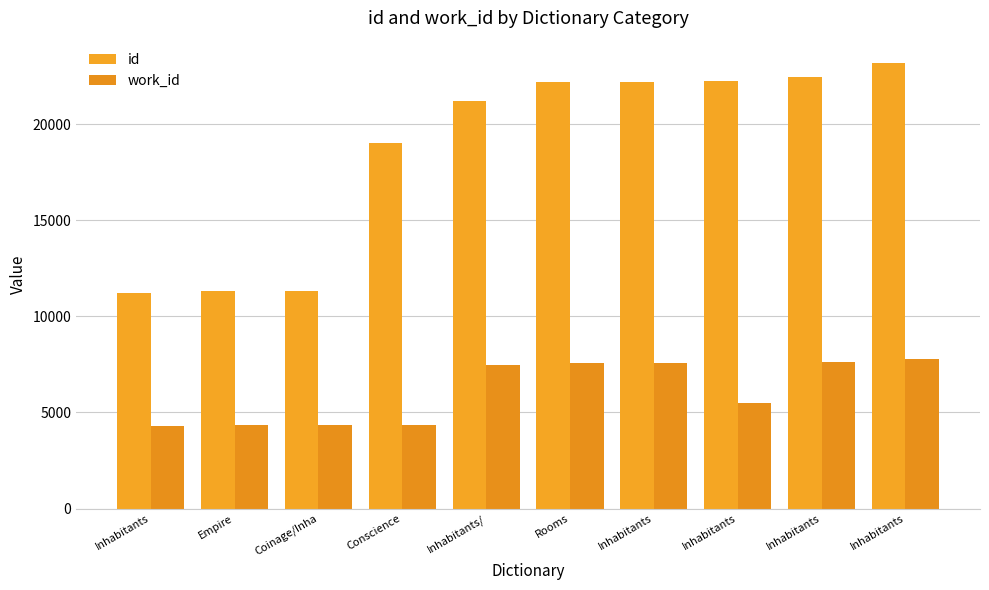

Reading left to right, list all the values displayed in this chart.

id: Inhabitants=11239	Empire=11338	Coinage/Inha=11346	Conscience=19002	Inhabitants/=21232	Rooms=22208	Inhabitants=22210	Inhabitants=22251	Inhabitants=22469	Inhabitants=23190
work_id: Inhabitants=4307	Empire=4337	Coinage/Inha=4339	Conscience=4351	Inhabitants/=7489	Rooms=7593	Inhabitants=7593	Inhabitants=5494	Inhabitants=7636	Inhabitants=7768